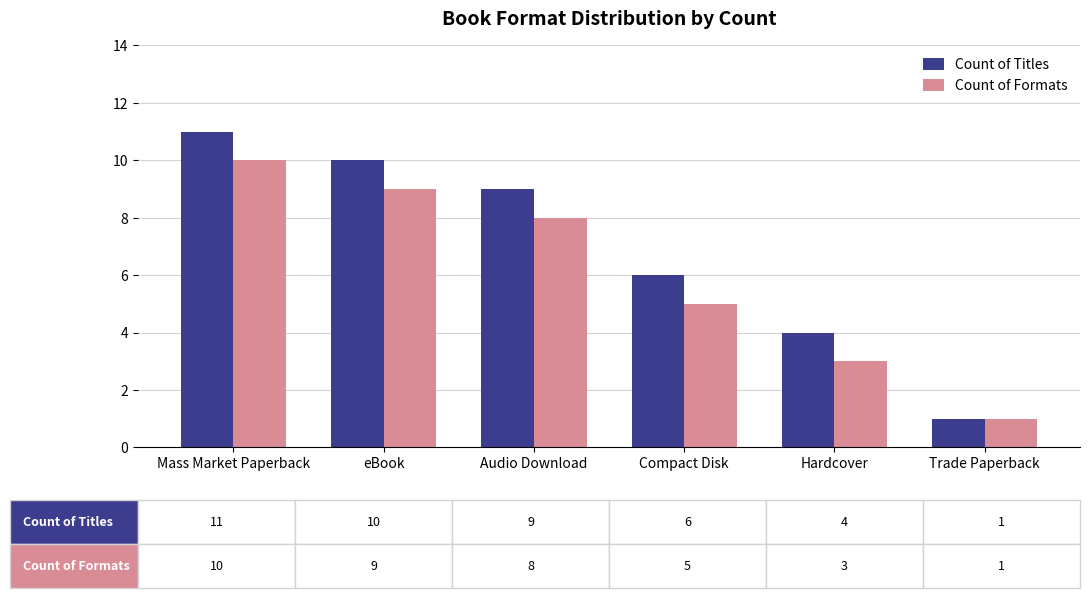

Which series has the largest range (max minus min)?

Count of Titles